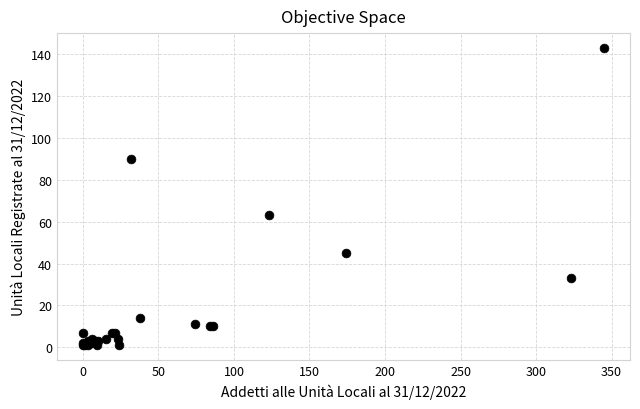

What Y value in the scatter plot is closest to 72?

63